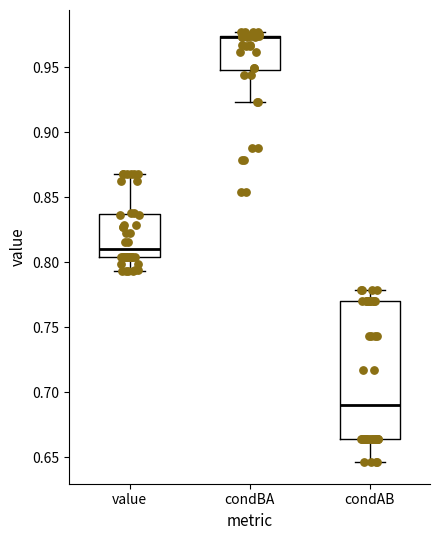

Where is the lower edge of the box for condAB on the y-axis? The values are not printed on the chart, so give them approximately, as read against the axis.

0.665